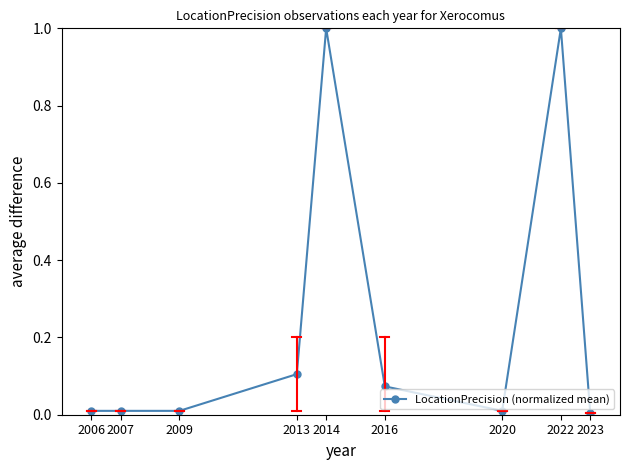

The value at 2014 is 1.3. True or false?

False